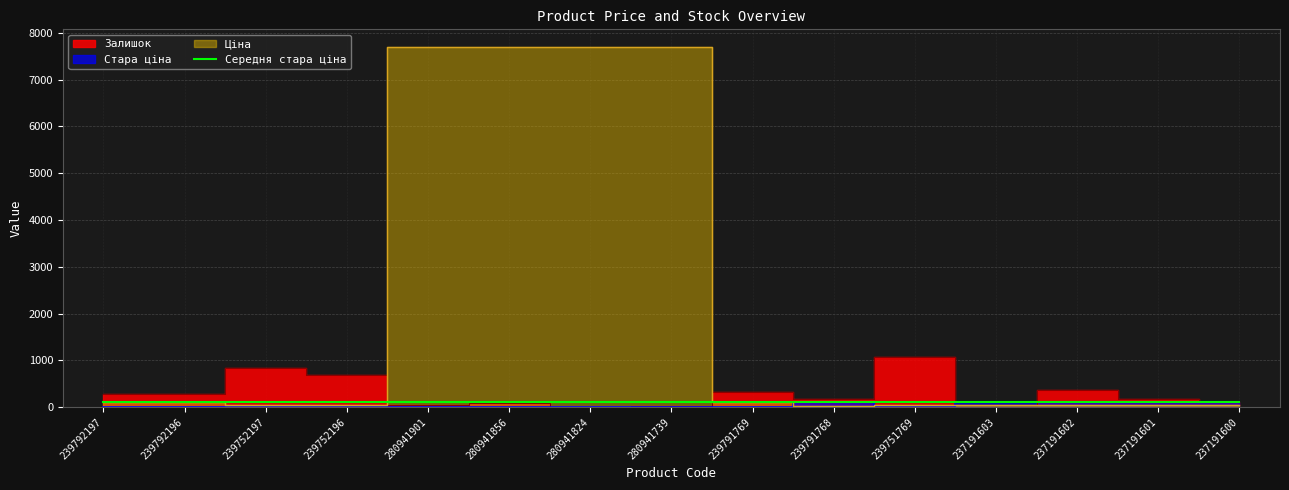

What is the difference between the second highest and minimum values in the Залишок series?

845.0